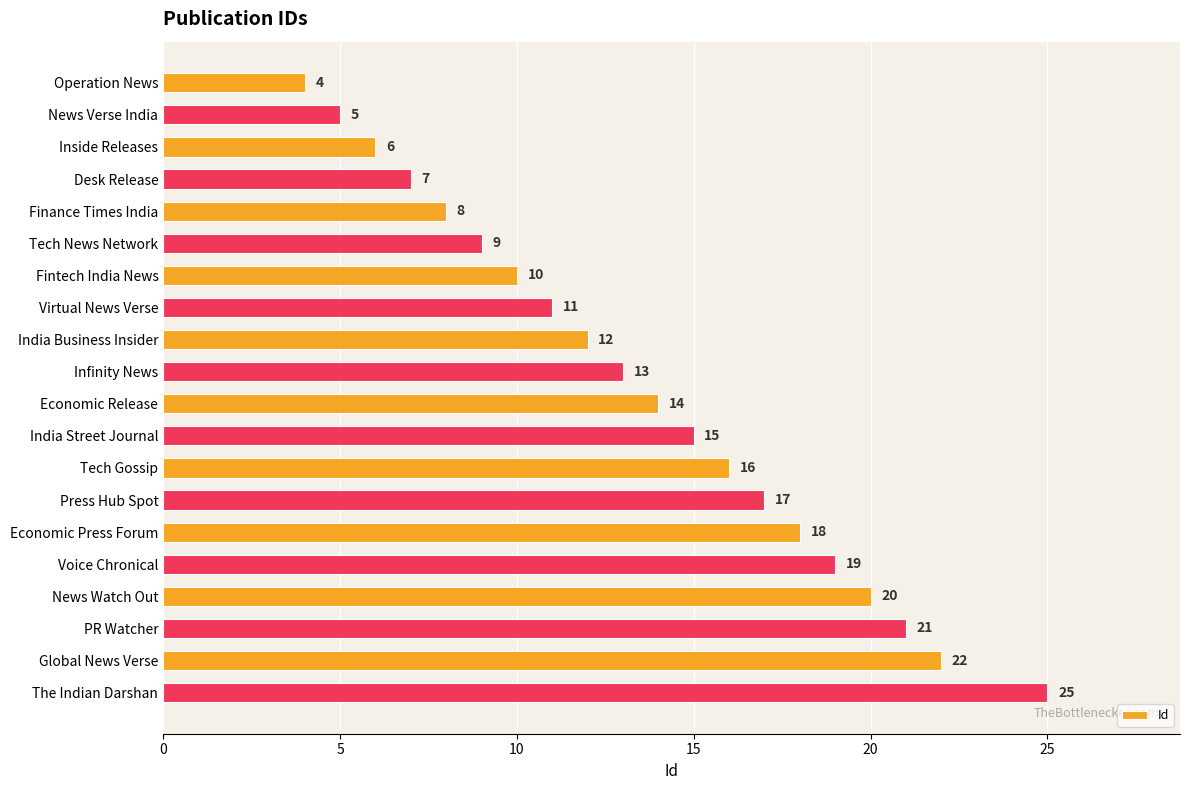

How many bars are there in total?

20